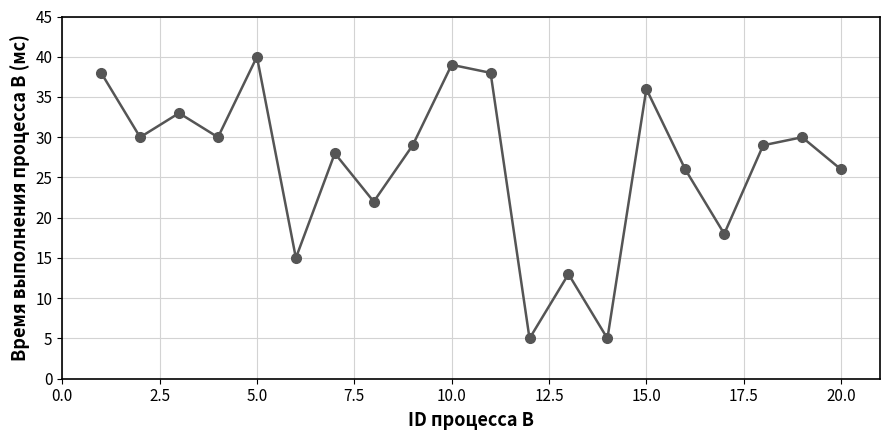

What is the greatest value displayed?

40